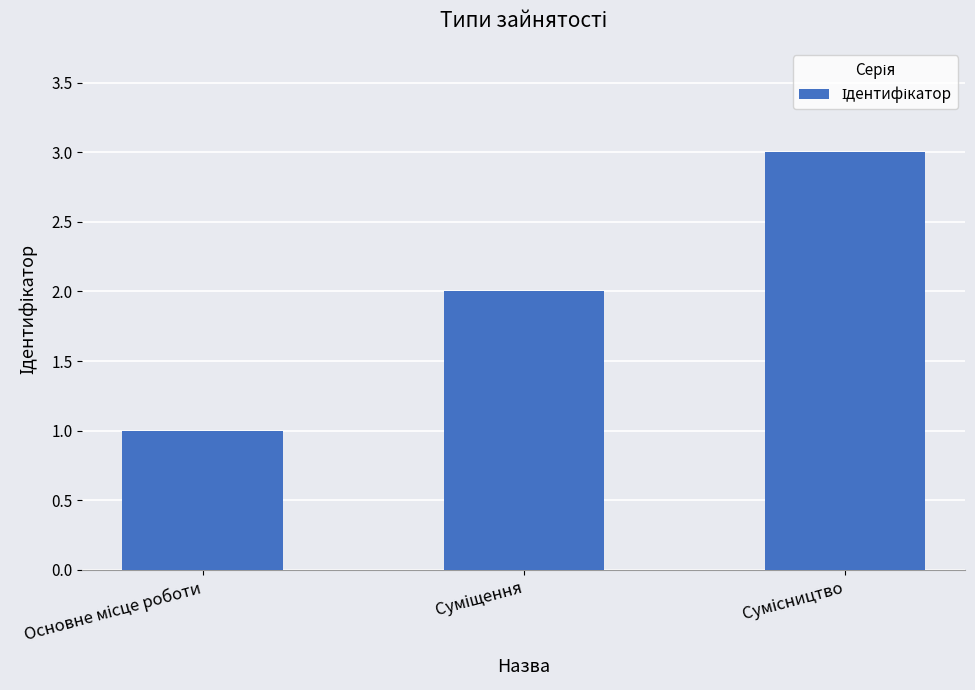

What is the sum of all values?

6